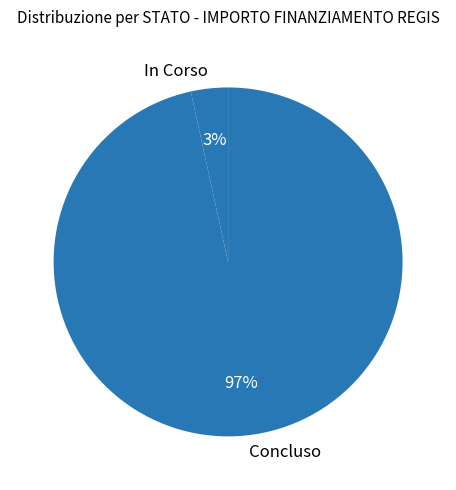

Rank the categories by value from highest to lowest.

Concluso, In Corso